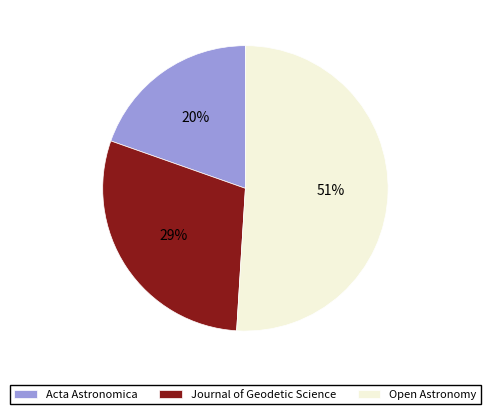

Is there a majority slice in this chart?

Yes